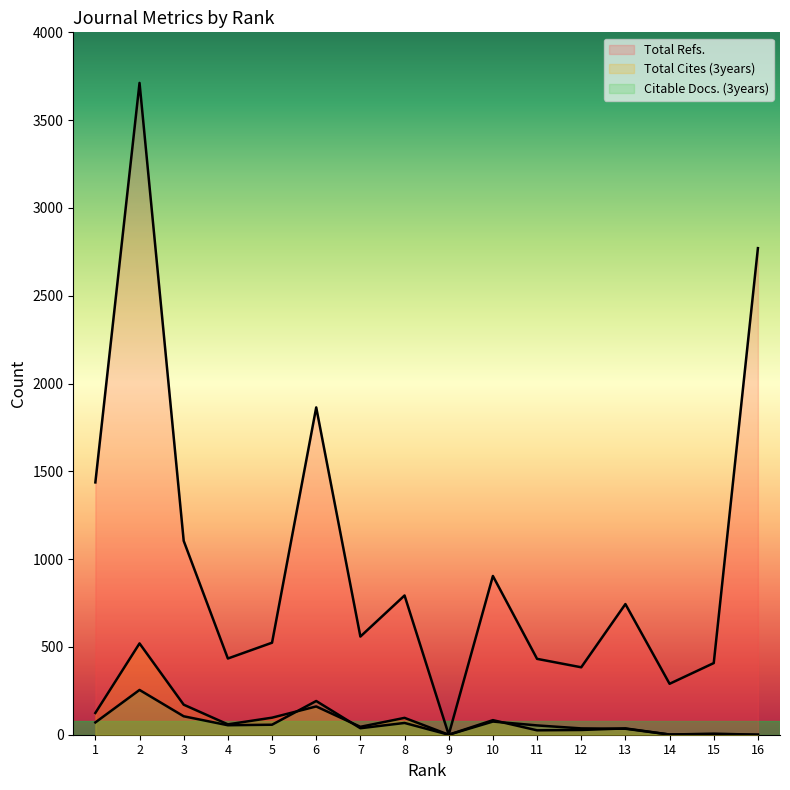

List the labels in order of Citable Docs. (3years) value, largest first.

2, 6, 3, 10, 1, 8, 5, 4, 11, 7, 12, 13, 15, 14, 9, 16